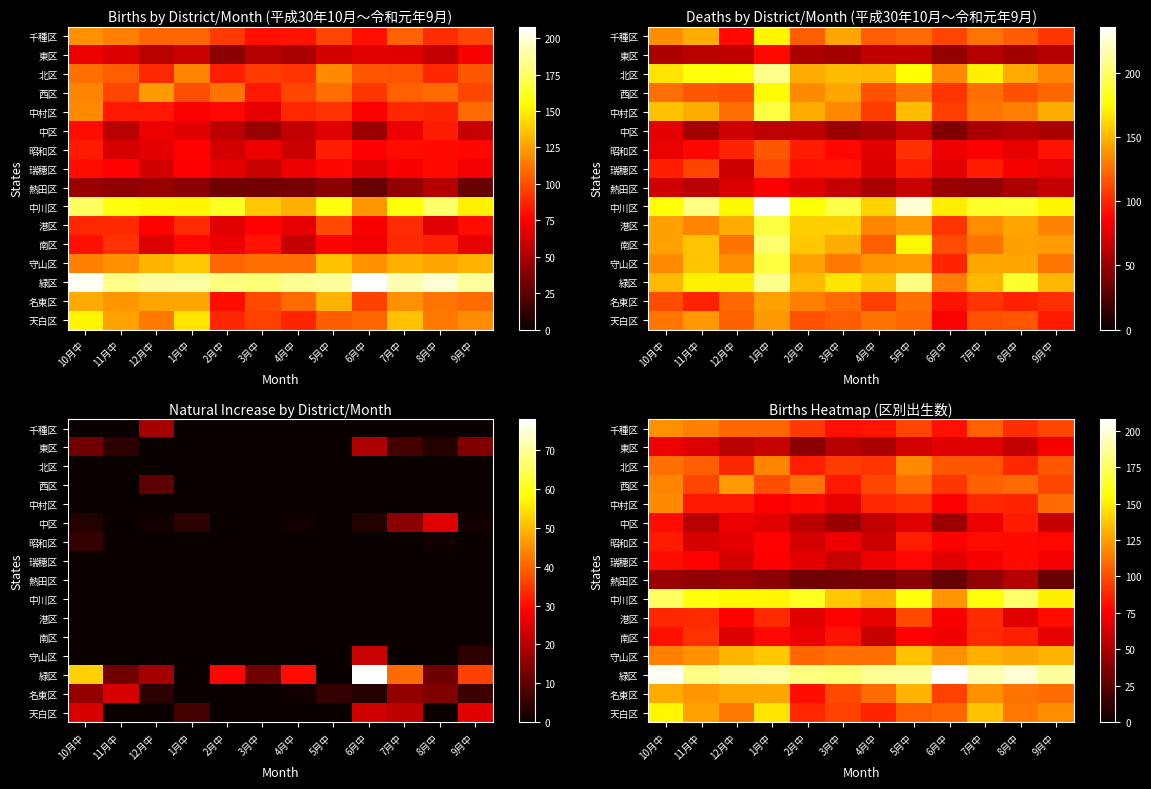

How many data points in 天白区 are above 113?

5